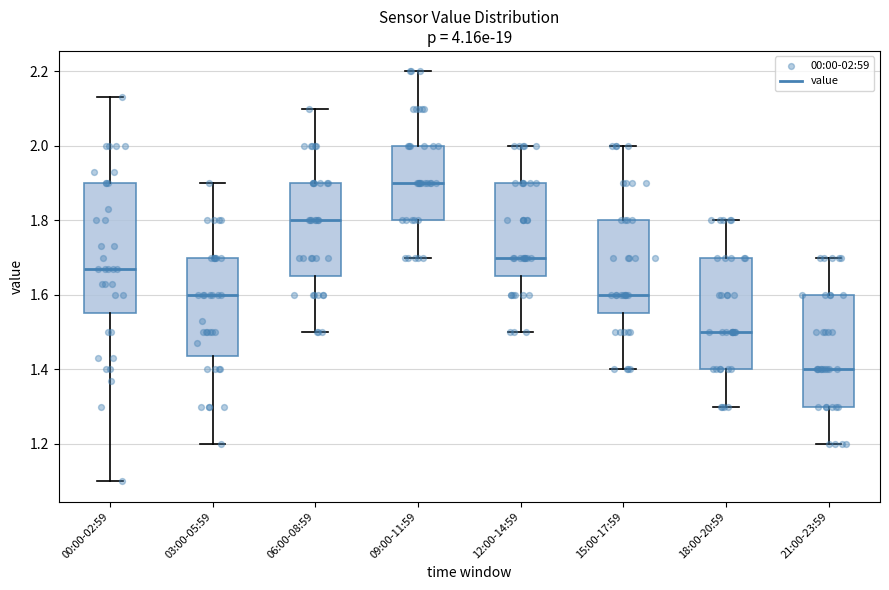

Reading left to right, read every box against the y-axis: the position of its median line, the range the box covers, and the ends of its whiskers. The values are not printed on the chart, so give them approximately, as read against the axis.

00:00-02:59: median 1.68, box 1.56 to 1.90, whiskers 1.10 to 2.14
03:00-05:59: median 1.60, box 1.44 to 1.70, whiskers 1.20 to 1.90
06:00-08:59: median 1.80, box 1.66 to 1.90, whiskers 1.50 to 2.10
09:00-11:59: median 1.90, box 1.80 to 2.00, whiskers 1.70 to 2.20
12:00-14:59: median 1.70, box 1.66 to 1.90, whiskers 1.50 to 2.00
15:00-17:59: median 1.60, box 1.56 to 1.80, whiskers 1.40 to 2.00
18:00-20:59: median 1.50, box 1.40 to 1.70, whiskers 1.30 to 1.80
21:00-23:59: median 1.40, box 1.30 to 1.60, whiskers 1.20 to 1.70